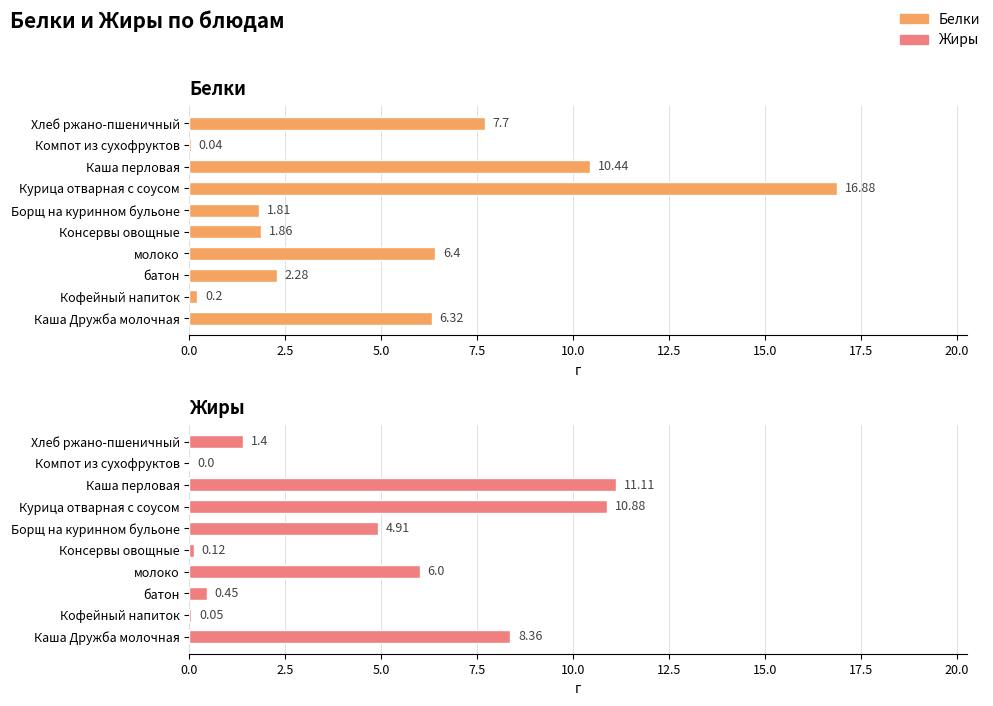

Are the bars horizontal?

Yes